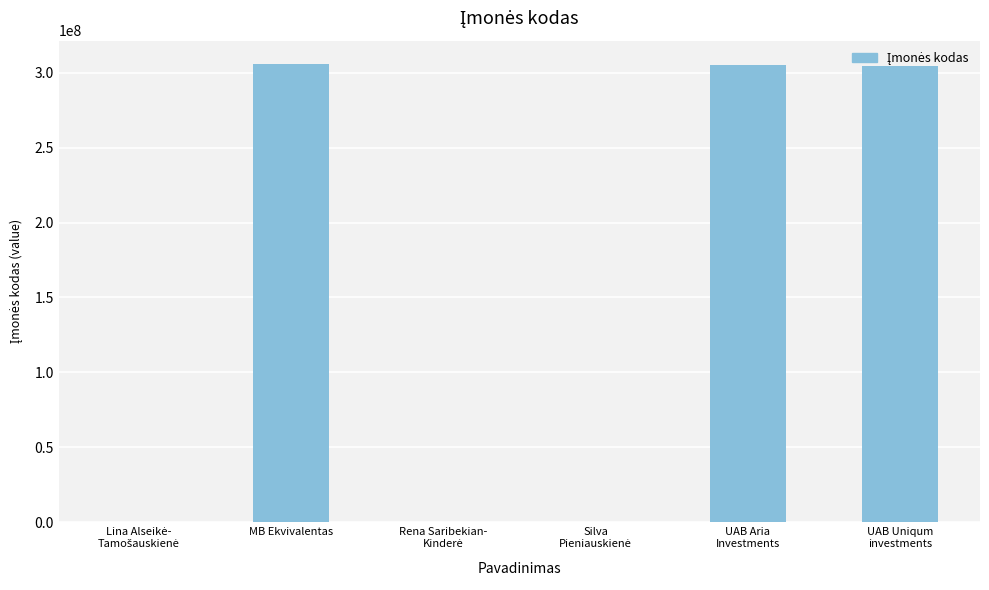

What is the greatest value displayed?

306191939